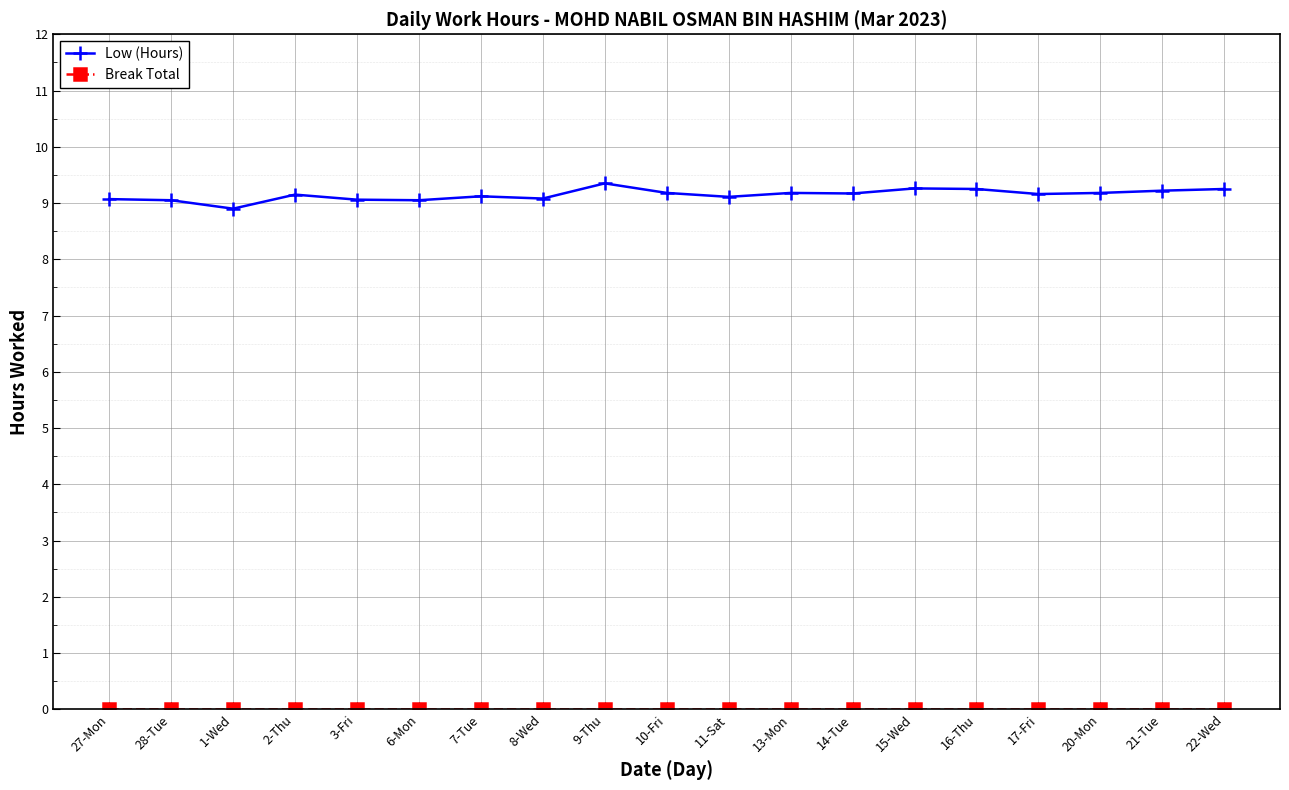

At how many categories does at least one series exceed 1?

19